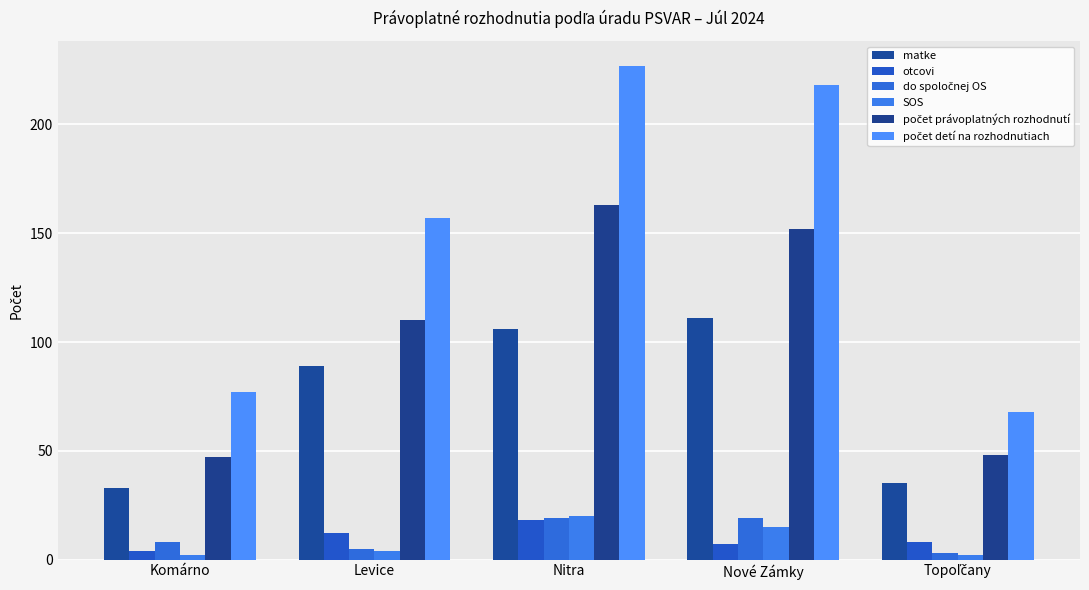

How many series are shown in this chart?

6